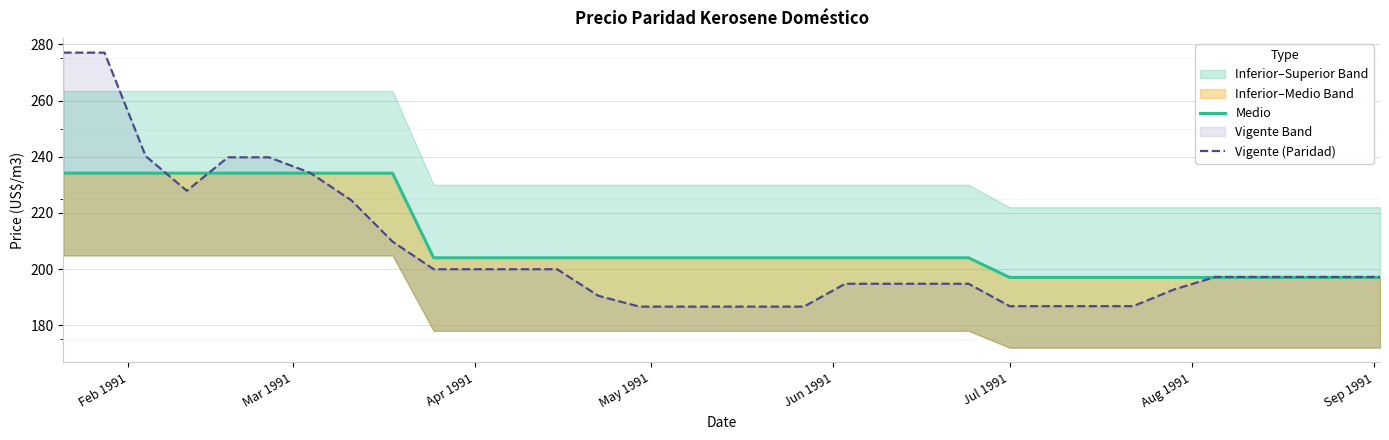

After their last crossing, which series has the higher values: Vigente (Paridad) or Medio?

Vigente (Paridad)